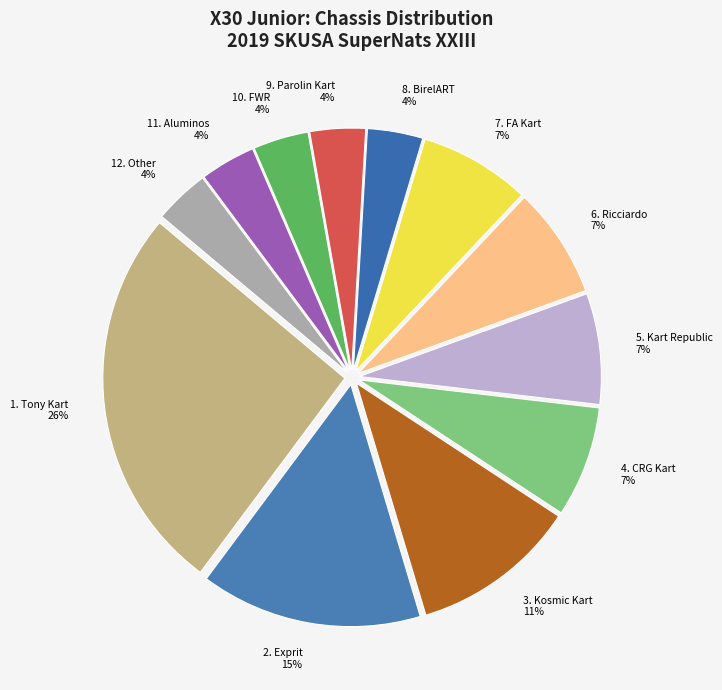

Which slice is the largest?

1. Tony Kart 26%